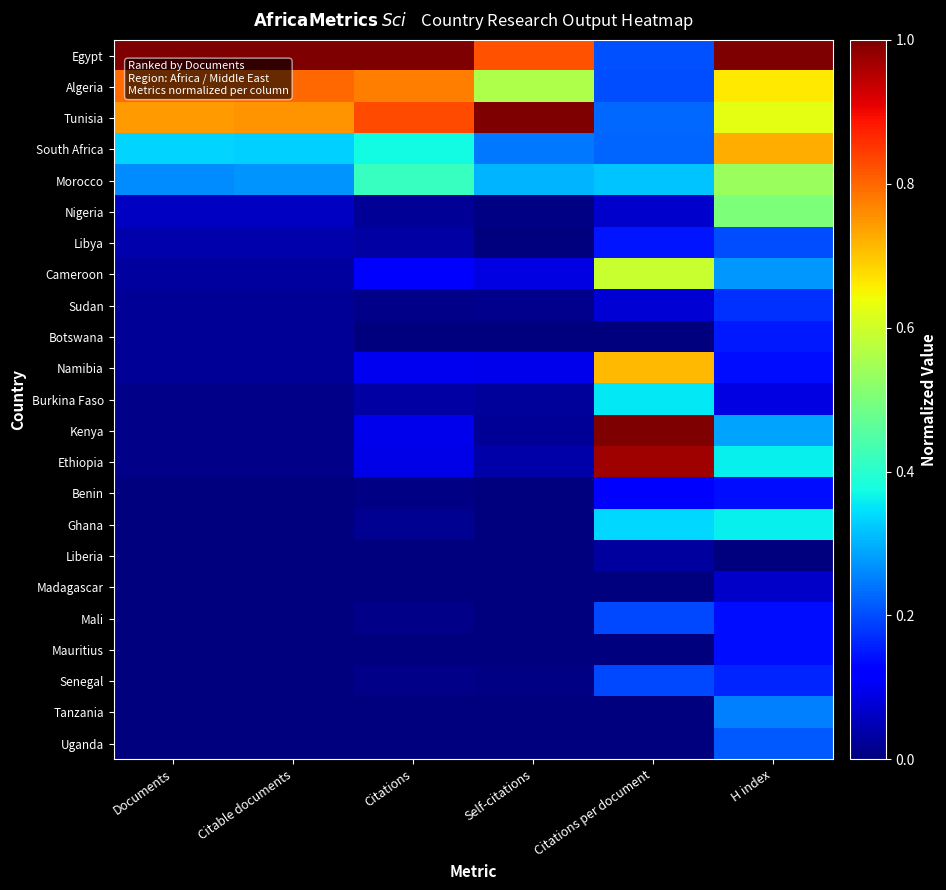

Reading left to right, list all the values displayed in this chart.

Egypt: Documents=1.0	Citable documents=1.0	Citations=1.0	Self-citations=0.8	Citations per document=0.2	H index=1.0
Algeria: Documents=0.8	Citable documents=0.8	Citations=0.8	Self-citations=0.6	Citations per document=0.2	H index=0.7
Tunisia: Documents=0.7	Citable documents=0.8	Citations=0.8	Self-citations=1.0	Citations per document=0.2	H index=0.6
South Africa: Documents=0.3	Citable documents=0.3	Citations=0.4	Self-citations=0.2	Citations per document=0.2	H index=0.7
Morocco: Documents=0.3	Citable documents=0.3	Citations=0.4	Self-citations=0.3	Citations per document=0.3	H index=0.5
Nigeria: Documents=0.1	Citable documents=0.1	Citations=0.0	Self-citations=0.0	Citations per document=0.1	H index=0.5
Libya: Documents=0.0	Citable documents=0.0	Citations=0.0	Self-citations=0.0	Citations per document=0.1	H index=0.2
Cameroon: Documents=0.0	Citable documents=0.0	Citations=0.1	Self-citations=0.1	Citations per document=0.6	H index=0.3
Sudan: Documents=0.0	Citable documents=0.0	Citations=0.0	Self-citations=0.0	Citations per document=0.1	H index=0.2
Botswana: Documents=0.0	Citable documents=0.0	Citations=0.0	Self-citations=0.0	Citations per document=0.0	H index=0.1
Namibia: Documents=0.0	Citable documents=0.0	Citations=0.1	Self-citations=0.1	Citations per document=0.7	H index=0.1
Burkina Faso: Documents=0.0	Citable documents=0.0	Citations=0.0	Self-citations=0.0	Citations per document=0.4	H index=0.1
Kenya: Documents=0.0	Citable documents=0.0	Citations=0.1	Self-citations=0.0	Citations per document=1.0	H index=0.3
Ethiopia: Documents=0.0	Citable documents=0.0	Citations=0.1	Self-citations=0.0	Citations per document=1.0	H index=0.4
Benin: Documents=0.0	Citable documents=0.0	Citations=0.0	Self-citations=0.0	Citations per document=0.1	H index=0.1
Ghana: Documents=0.0	Citable documents=0.0	Citations=0.0	Self-citations=0.0	Citations per document=0.3	H index=0.4
Liberia: Documents=0.0	Citable documents=0.0	Citations=0.0	Self-citations=0.0	Citations per document=0.0	H index=0.0
Madagascar: Documents=0.0	Citable documents=0.0	Citations=0.0	Self-citations=0.0	Citations per document=0.0	H index=0.1
Mali: Documents=0.0	Citable documents=0.0	Citations=0.0	Self-citations=0.0	Citations per document=0.2	H index=0.1
Mauritius: Documents=0.0	Citable documents=0.0	Citations=0.0	Self-citations=0.0	Citations per document=0.0	H index=0.1
Senegal: Documents=0.0	Citable documents=0.0	Citations=0.0	Self-citations=0.0	Citations per document=0.2	H index=0.2
Tanzania: Documents=0.0	Citable documents=0.0	Citations=0.0	Self-citations=0.0	Citations per document=0.0	H index=0.2
Uganda: Documents=0.0	Citable documents=0.0	Citations=0.0	Self-citations=0.0	Citations per document=0.0	H index=0.2